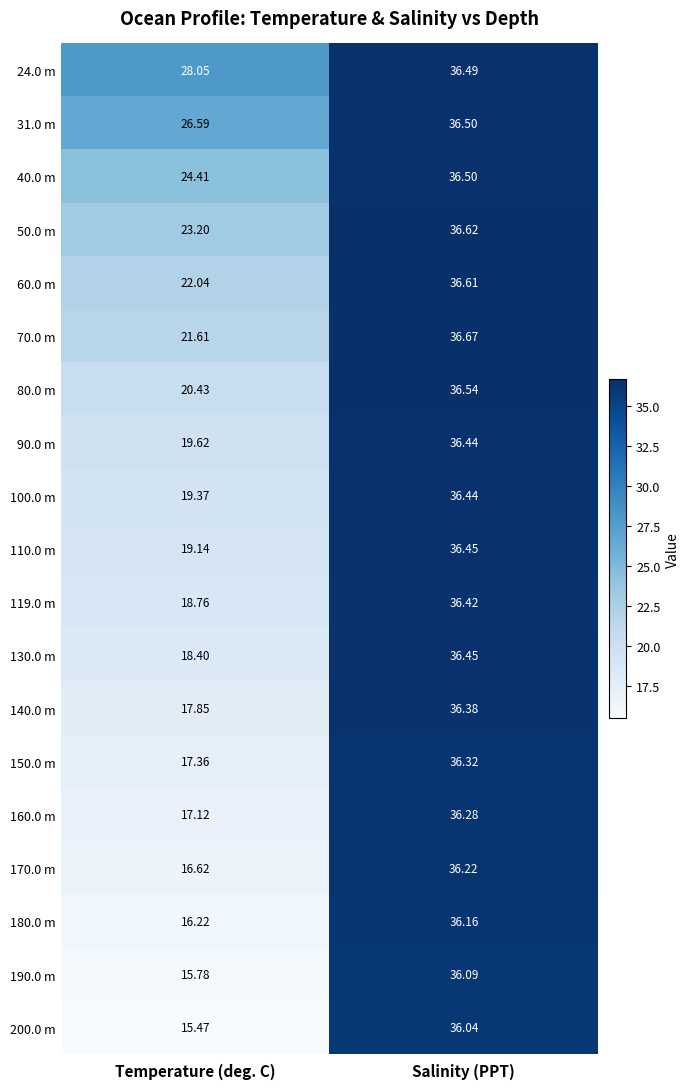

Which series has the widest spread of values?

200.0 m